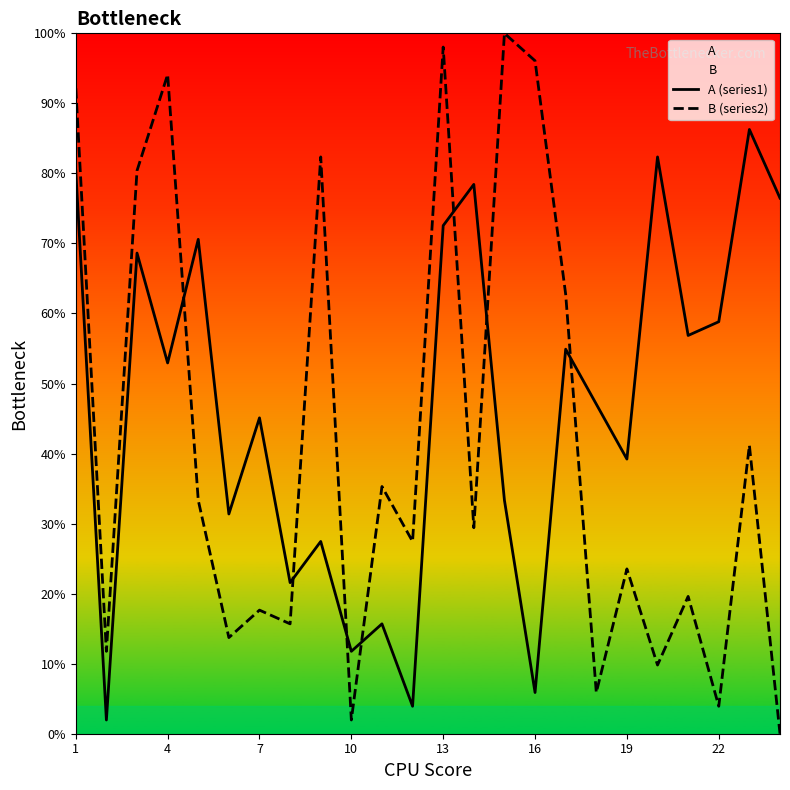

After their last crossing, which series has the higher values: A (series1) or B (series2)?

A (series1)